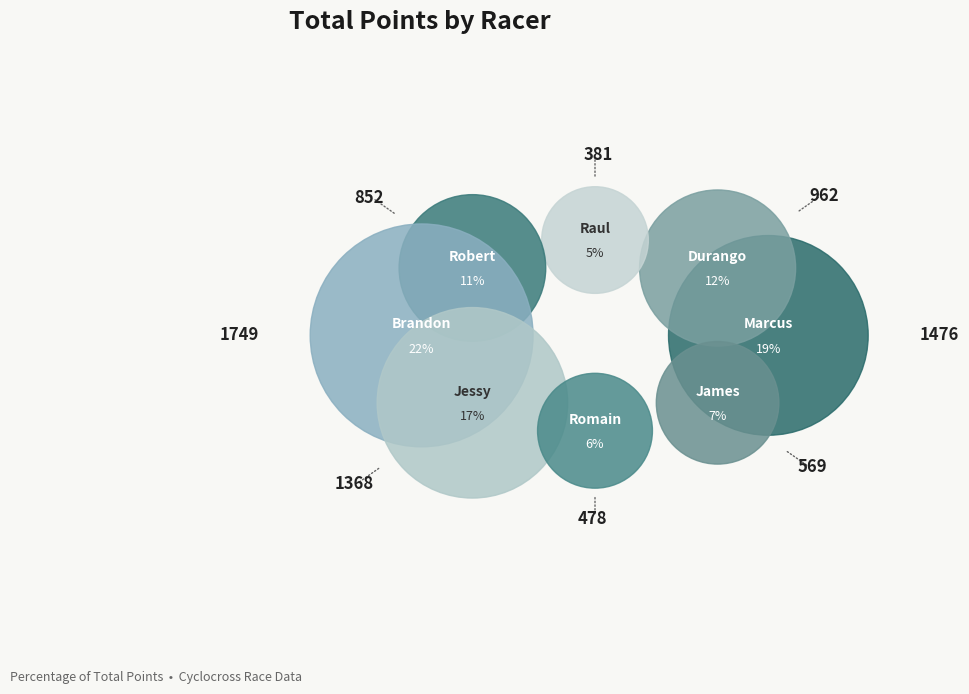

What is the ratio of the value at Brandon to the value at Raul?

4.6